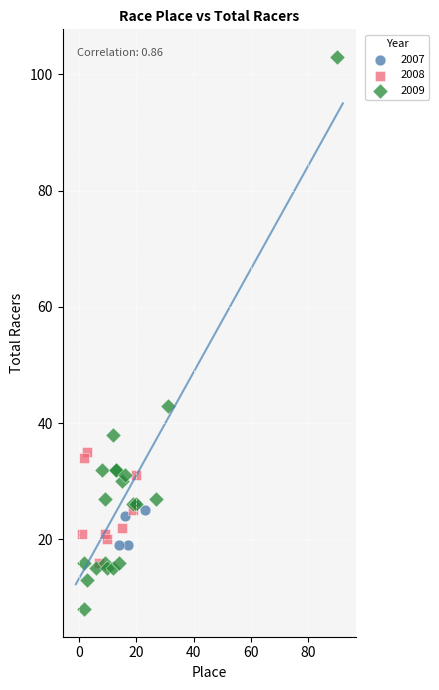

Which series contains the lowest Y value?

2009